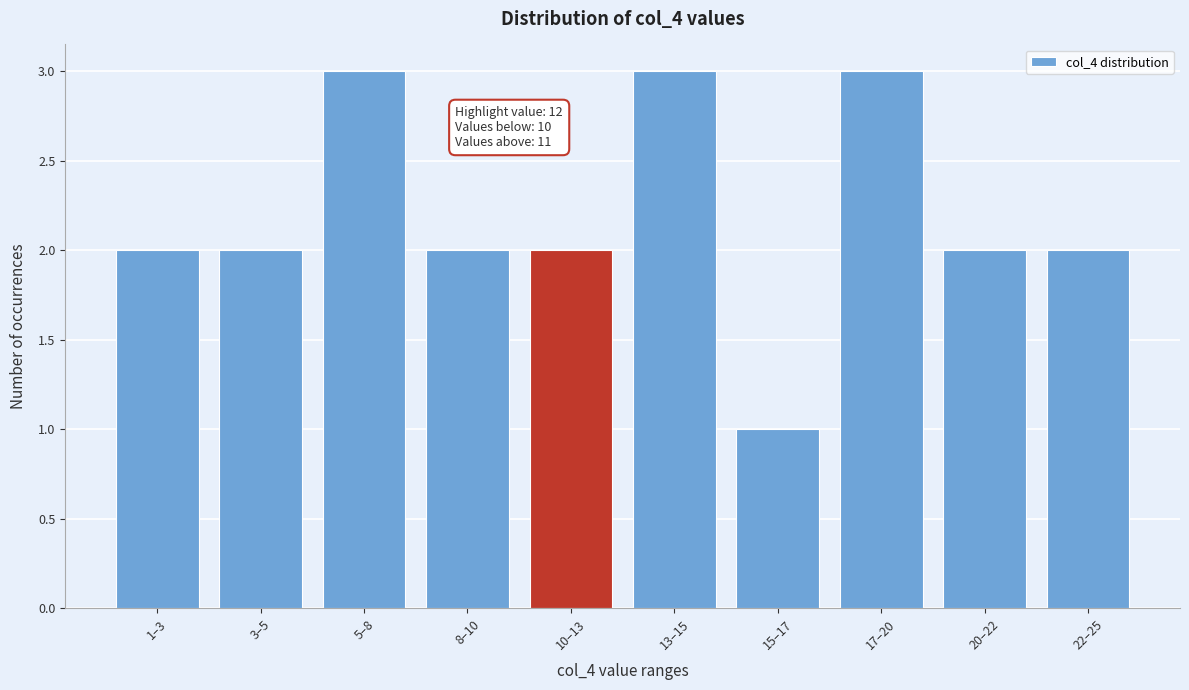

Reading left to right, what are all the values shown in this chart?

1–3=2	3–5=2	5–8=3	8–10=2	10–13=2	13–15=3	15–17=1	17–20=3	20–22=2	22–25=2